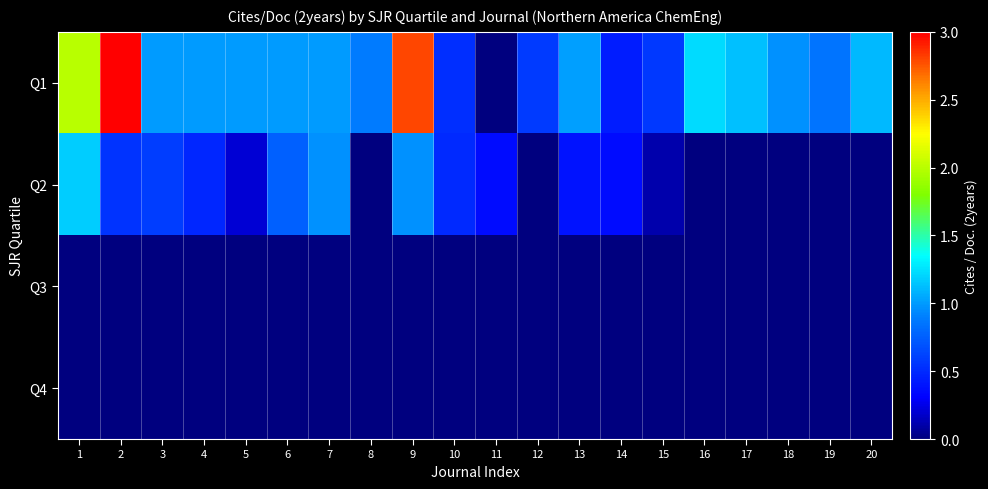

Between 9 and 13, which is larger?

9